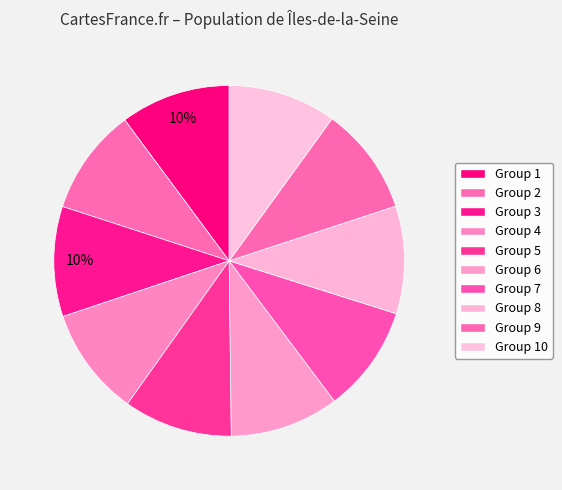

How many segments does this pie chart have?

10